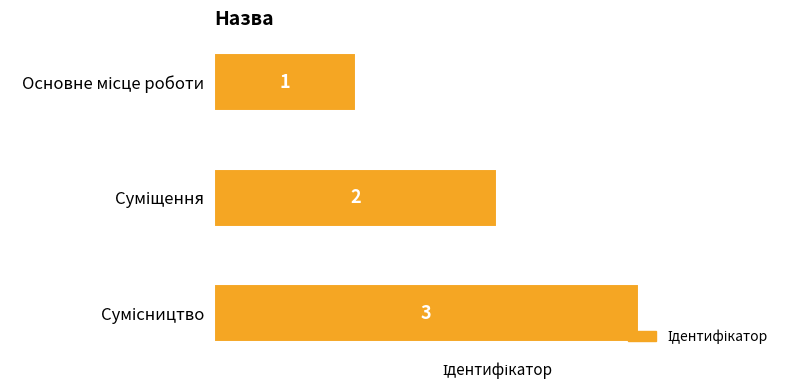

How many data points are less than 2?

1